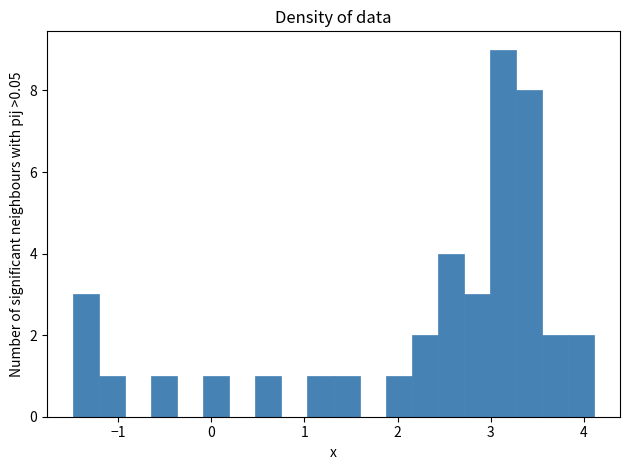

Around what value on the x-axis is the tallest bar? Give the approximate position of its centre, as read against the axis.

3.1